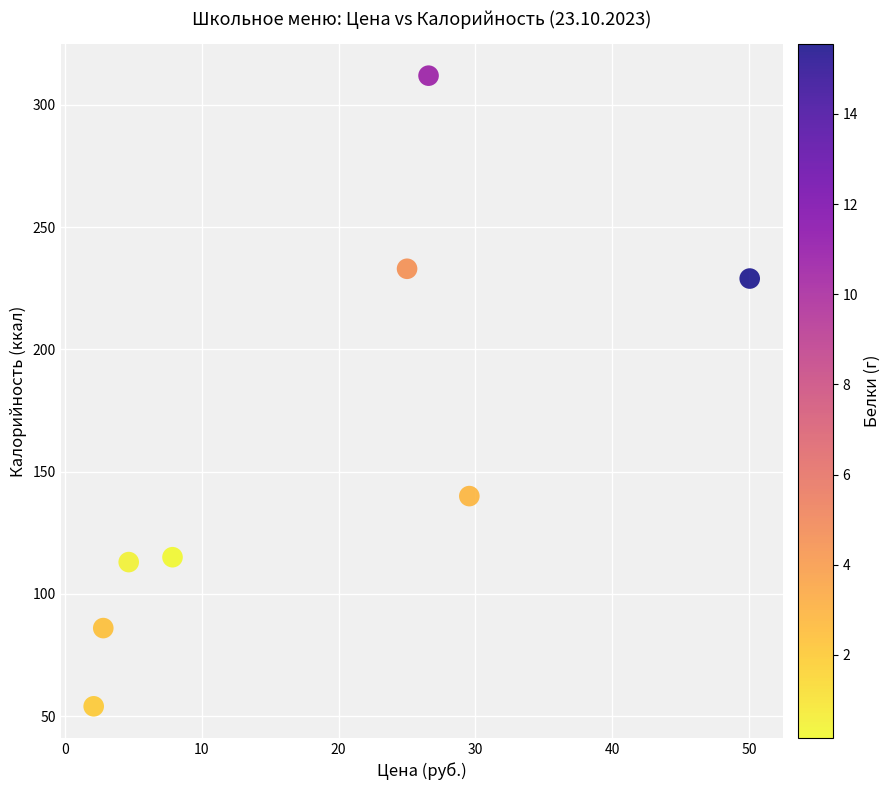

What is the average Y value?

160